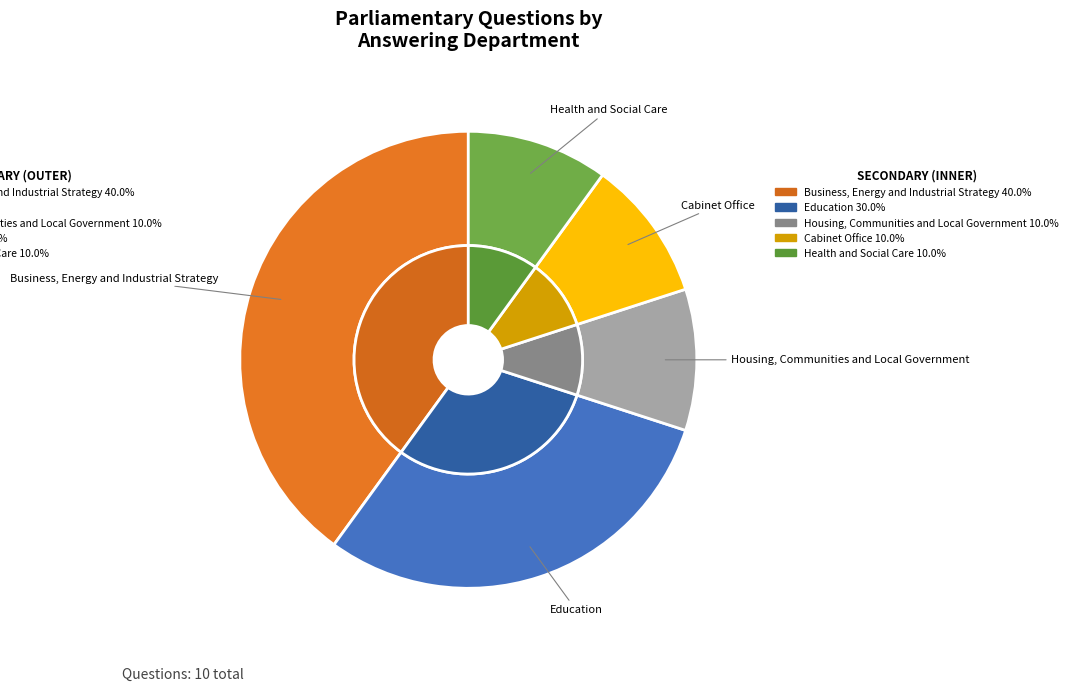

Is Business, Energy and
Industrial Strategy the majority of the pie?

No